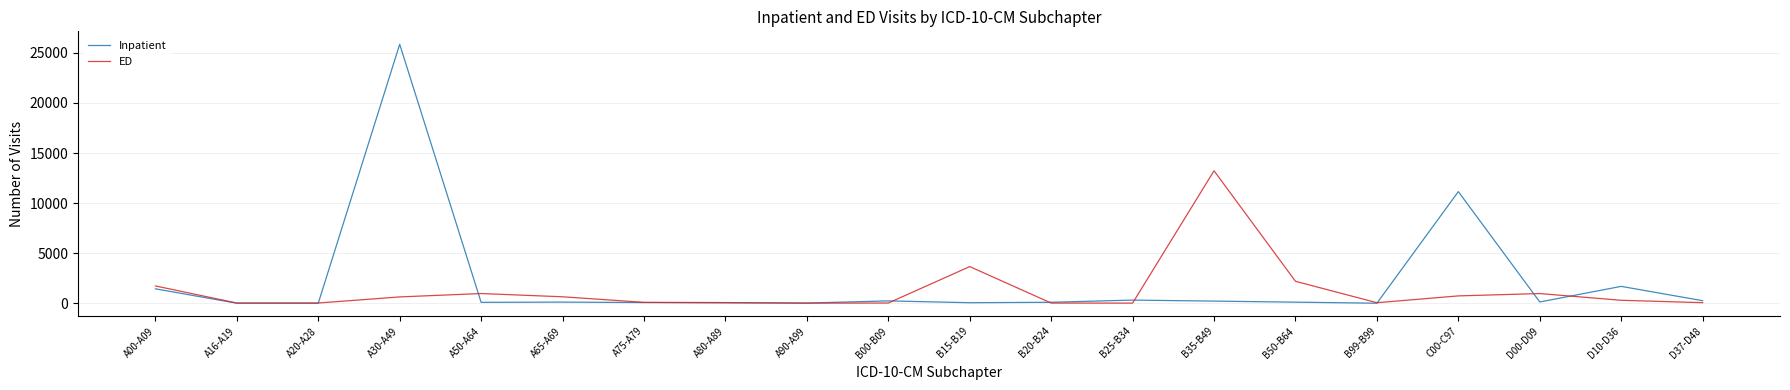

What are all the series names shown in the legend?

Inpatient, ED